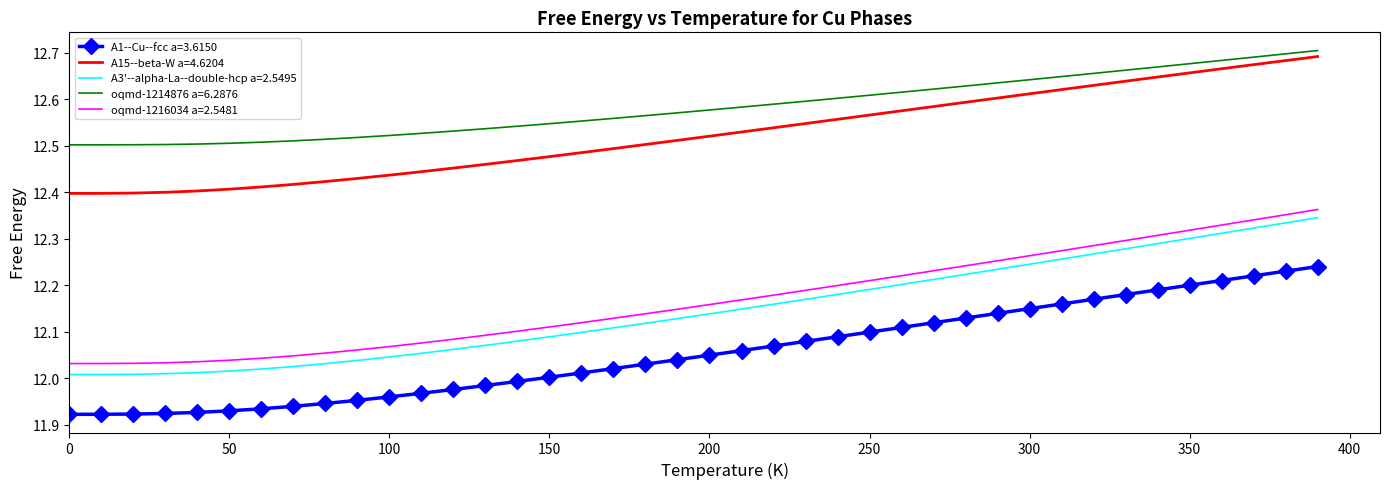

Which series has the widest spread of values?

A3'--alpha-La--double-hcp a=2.5495